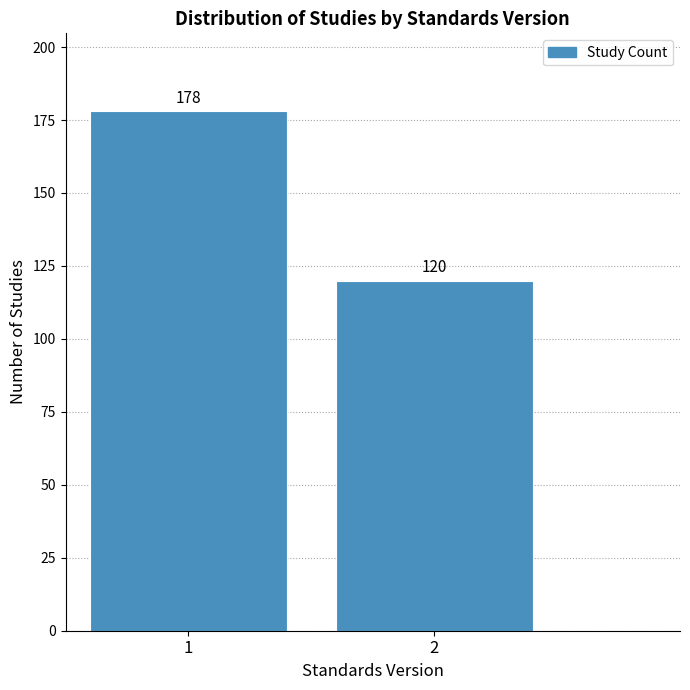

Reading left to right, what are all the values shown in this chart?

178	120